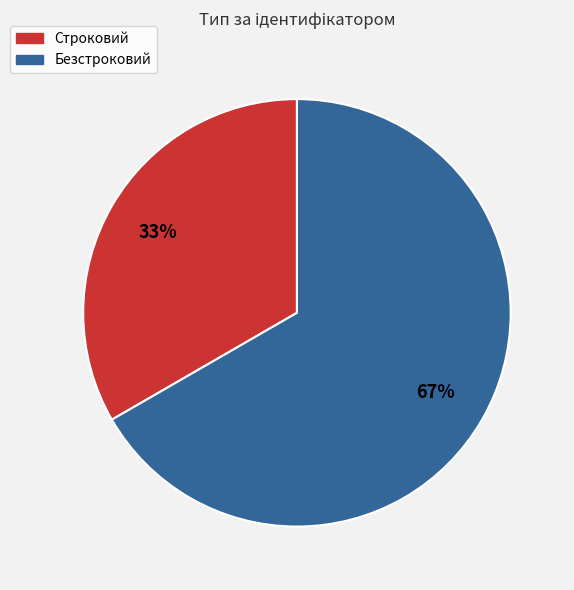

To the nearest percent, what portion does Безстроковий represent?

67%